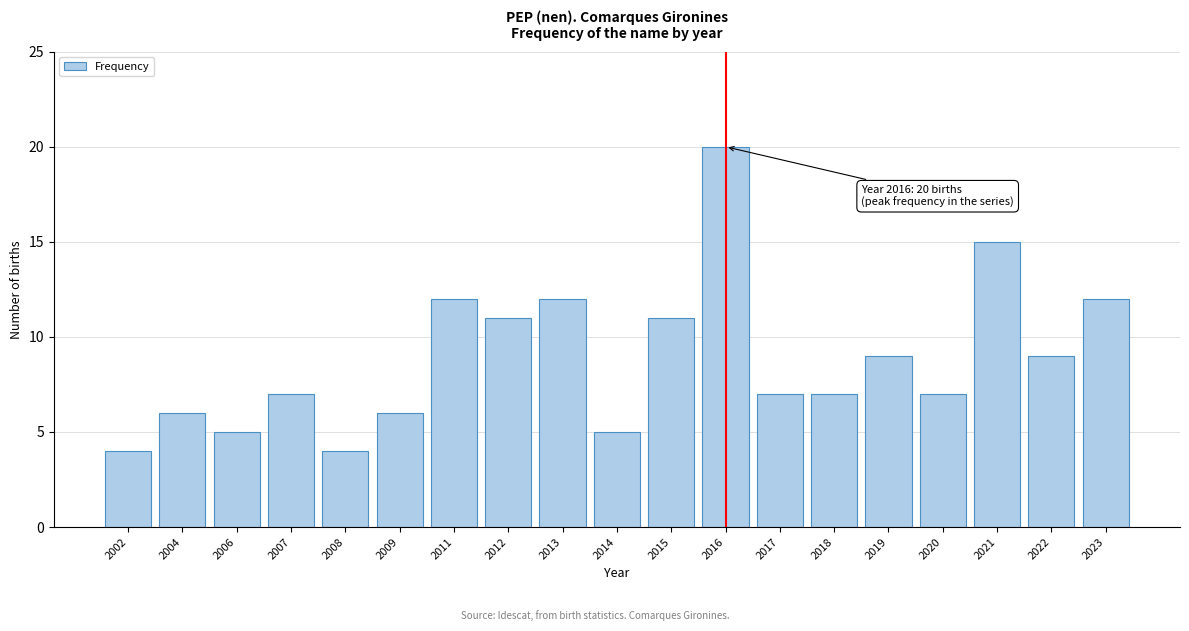

Reading right to left, transcribe all the data shown in this chart.

12	9	15	7	9	7	7	20	11	5	12	11	12	6	4	7	5	6	4